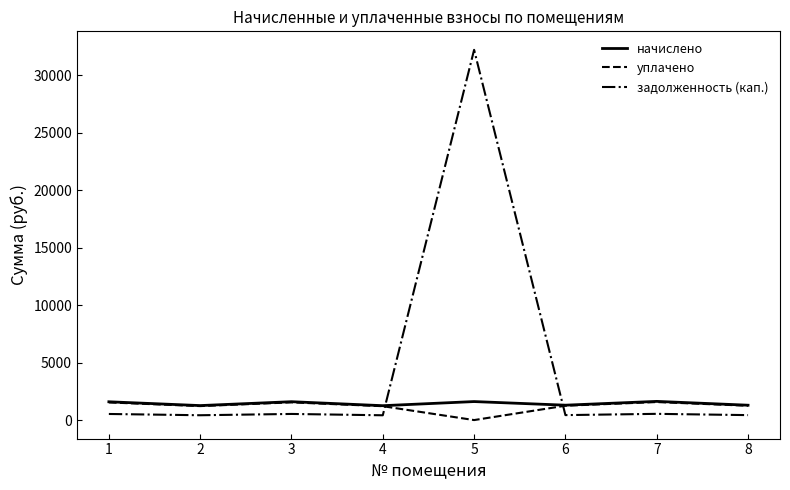

Is the value of задолженность (кап.) at 7 greater than the value of начислено at 7?

No